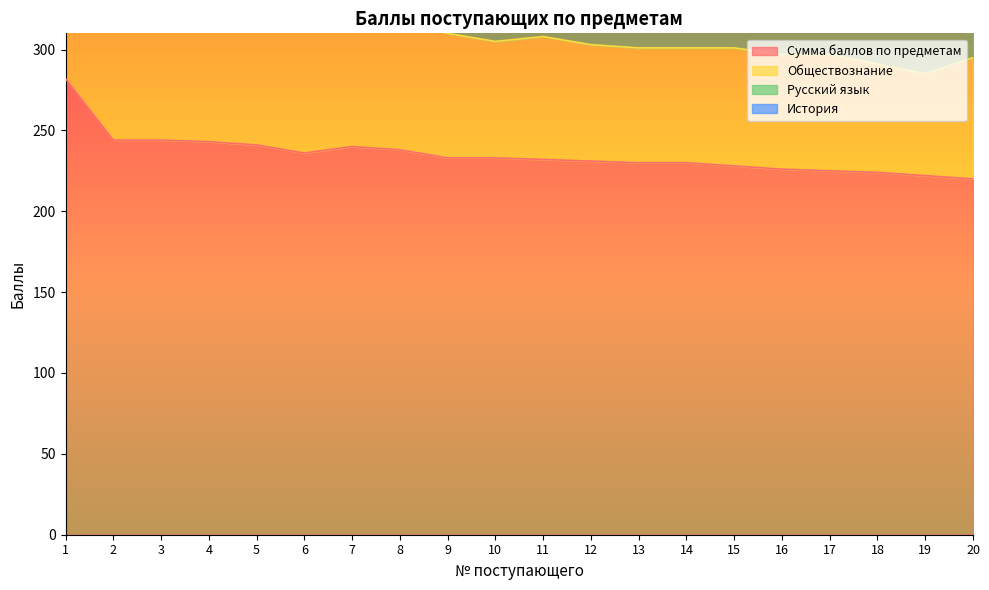

Reading left to right, extract all data points from this chart.

Сумма баллов по предметам: 282	244	244	243	241	236	240	238	233	233	232	231	230	230	228	226	225	224	222	220
Обществознание: 98	75	75	75	70	75	79	79	77	72	76	72	71	71	73	71	72	67	63	75
Русский язык: 91	87	80	87	91	70	72	91	79	77	77	81	83	77	75	95	85	89	72	75
История: 93	82	89	81	80	91	89	68	77	84	79	78	76	82	80	60	68	68	87	70